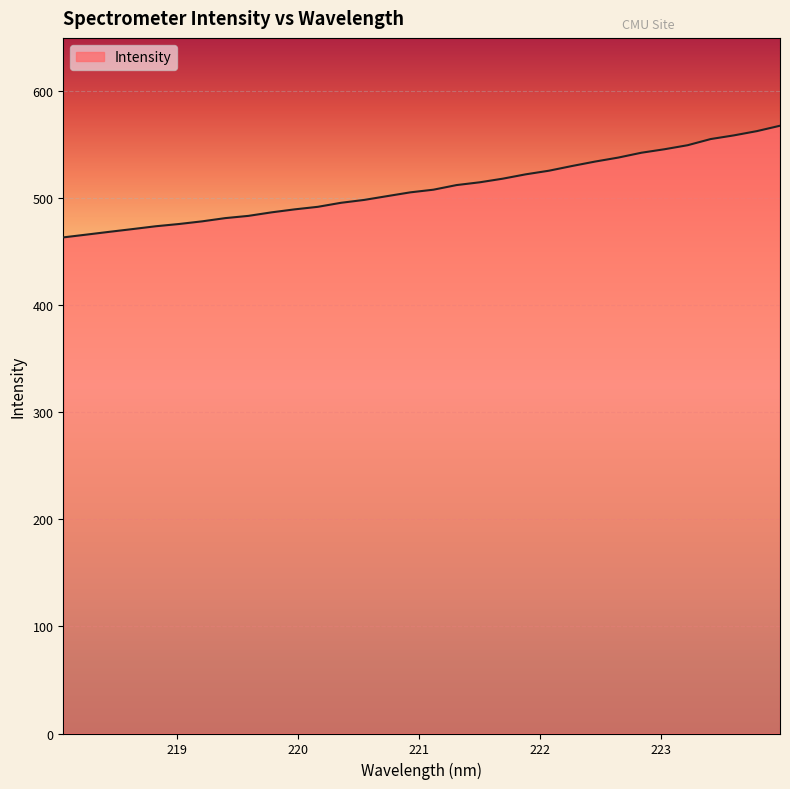

What is the smallest value displayed?

463.6